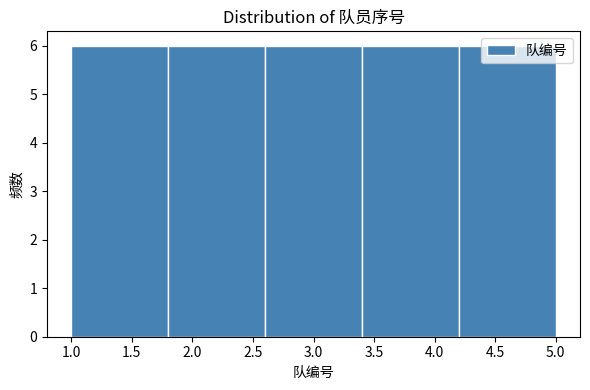

How tall is the bar that spans 4.2 to 5.0 on the x-axis? The values are not printed on the chart, so give them approximately, as read against the axis.

6